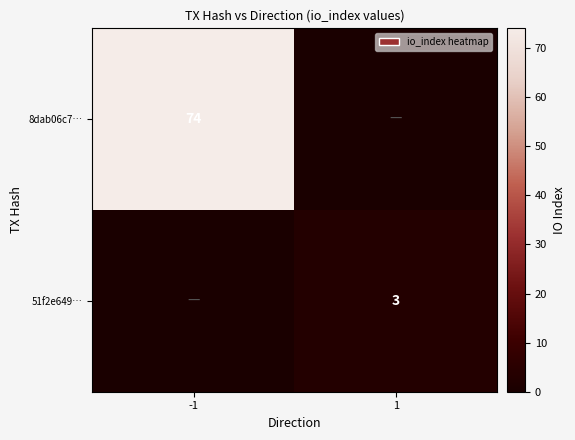

Is it true that 51f2e649… equals 3 at 1?

True